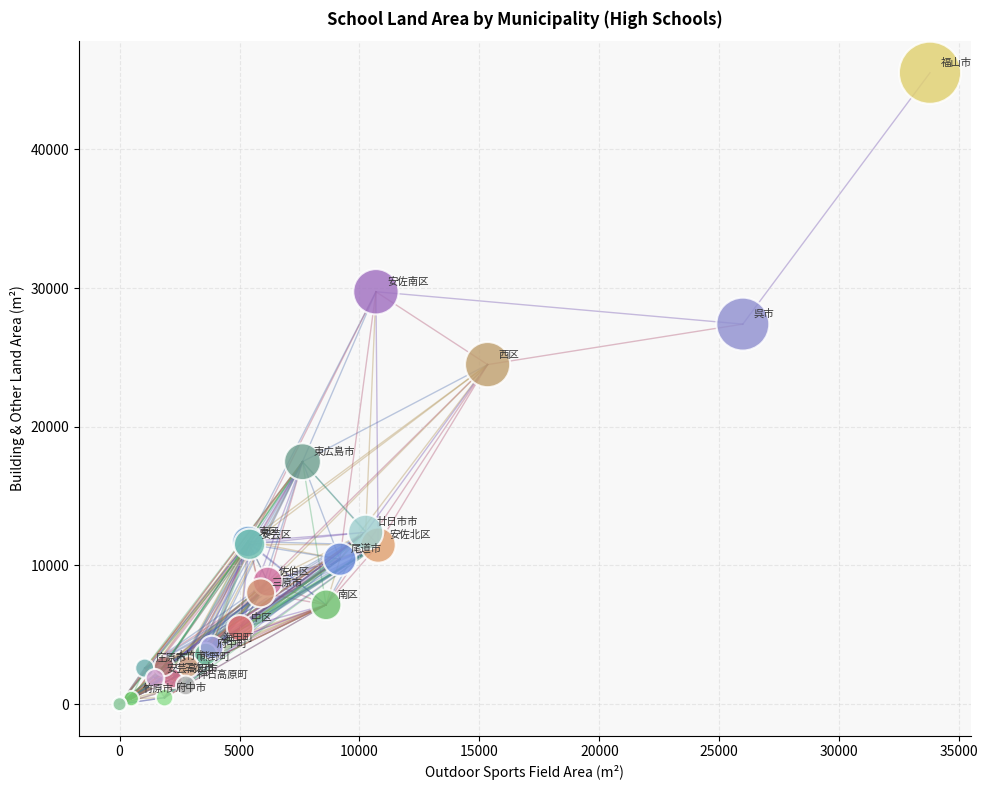

What Y value in the scatter plot is closest to 22761?

24481